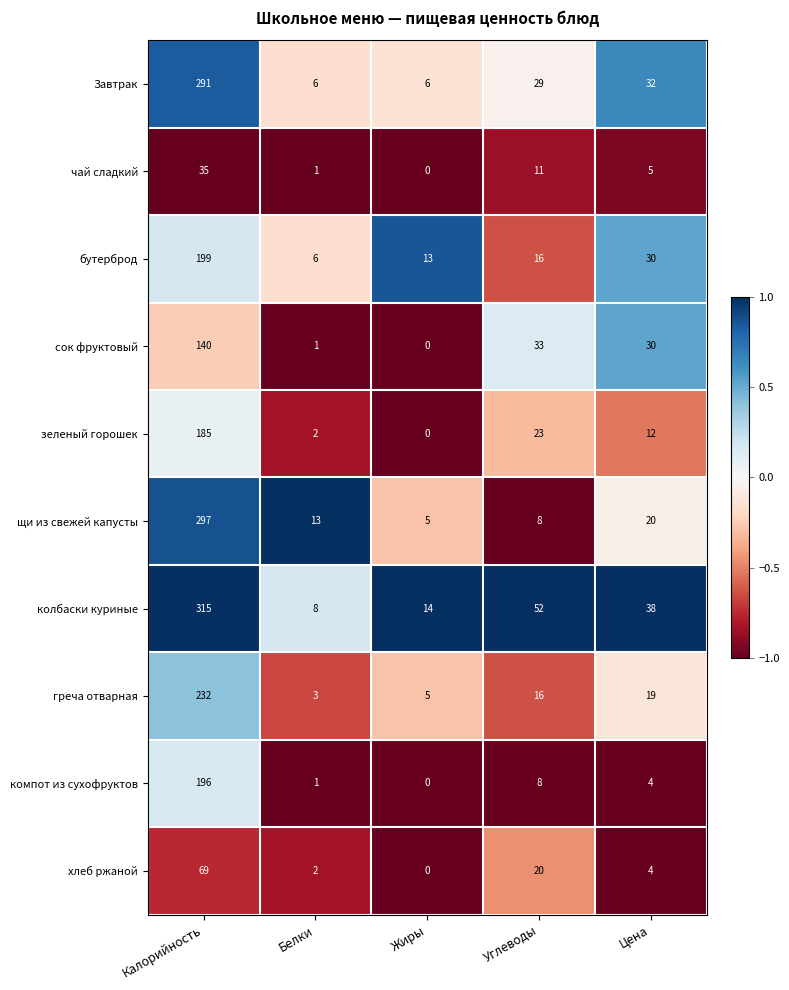

What is the difference between the second highest and minimum values in the щи из свежей капусты series?

15